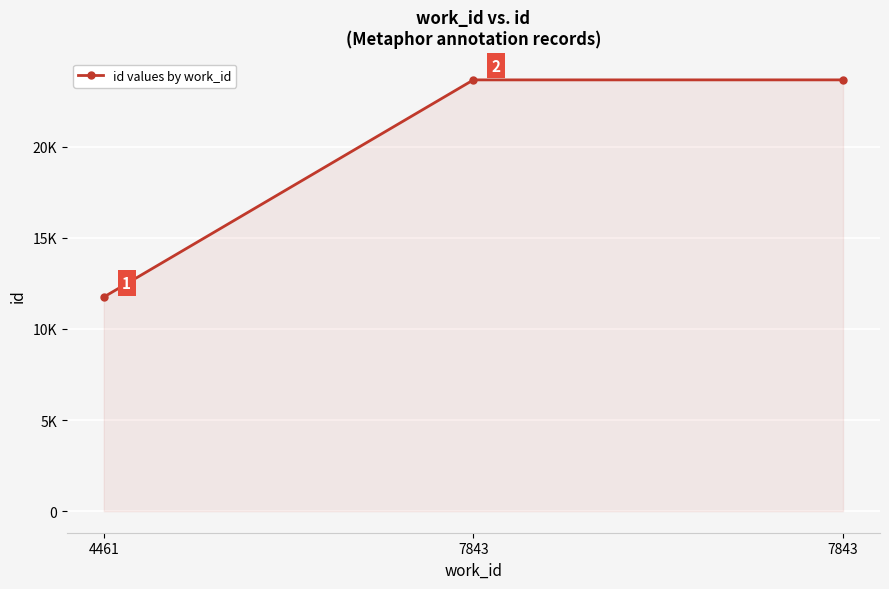

Which label corresponds to the largest value in the chart?

7843